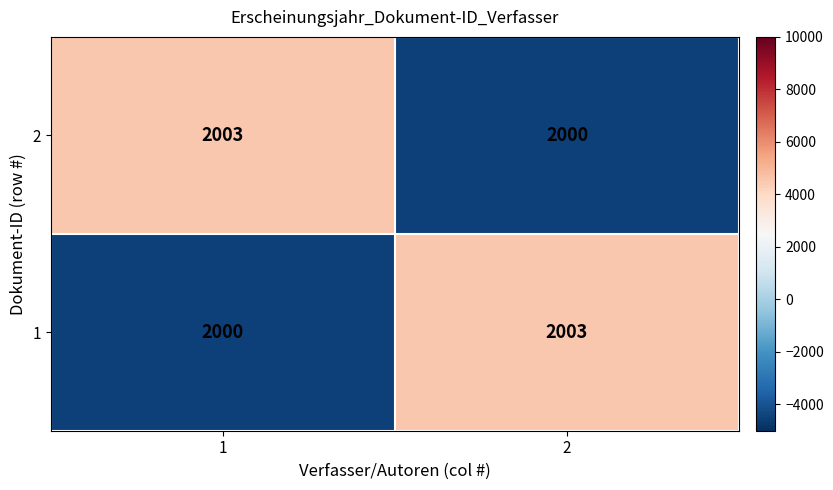

True or false: 1 has a value of 2000 at 1.

True